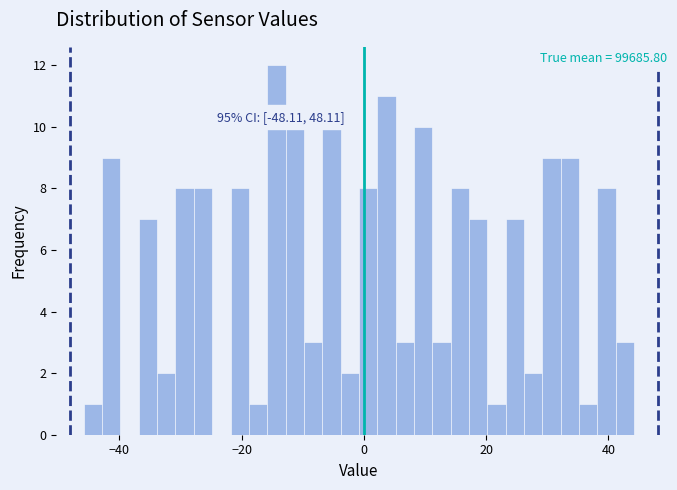

Around what value on the x-axis is the tallest bar? Give the approximate position of its centre, as read against the axis.

-14